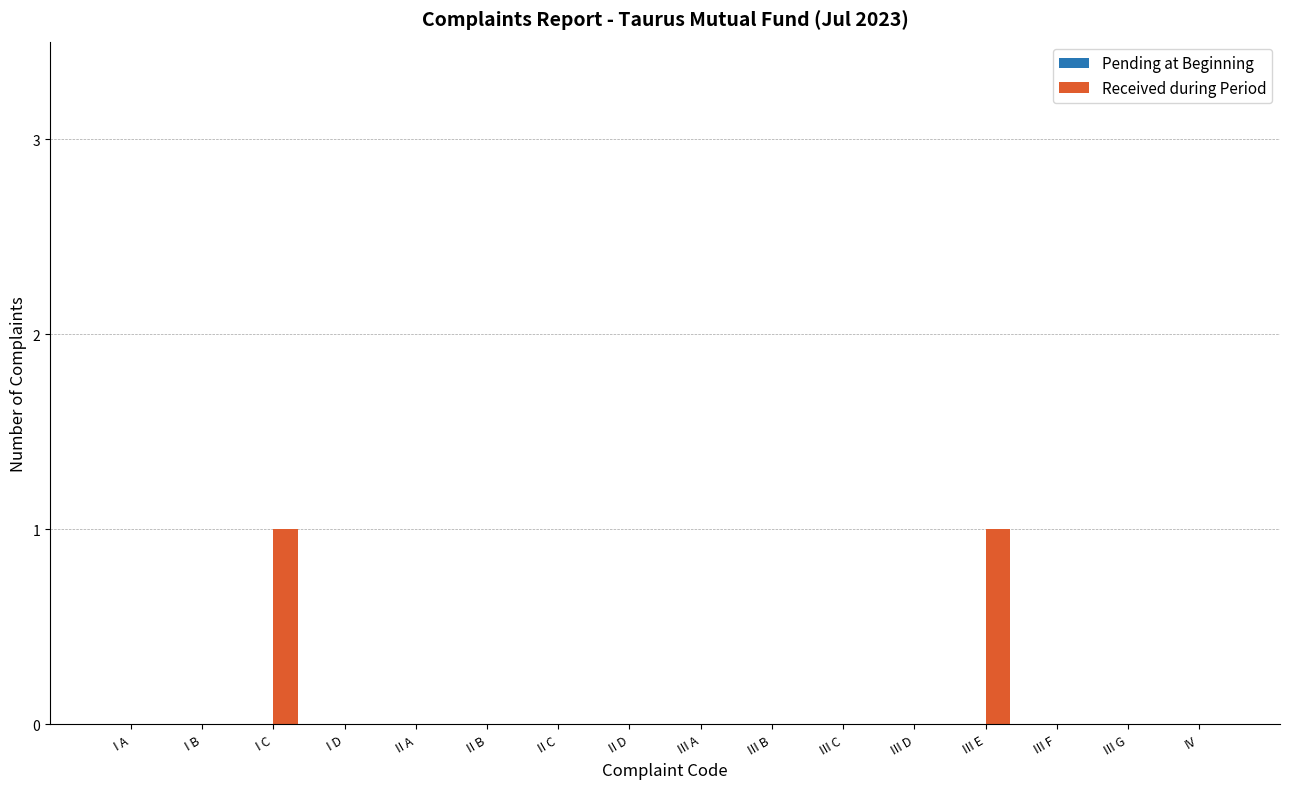

What is the change in value from III D to III E?

+1